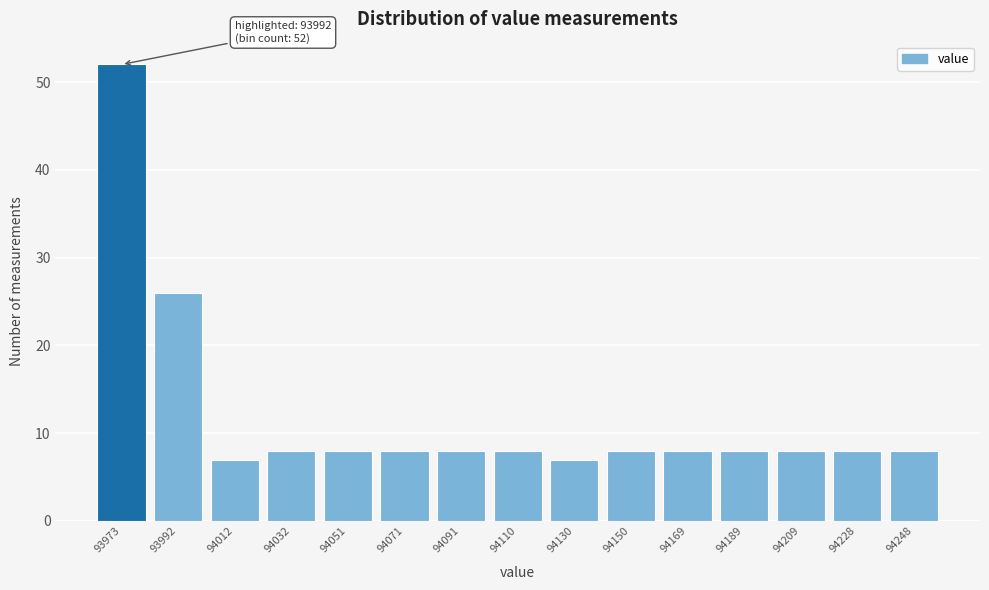

Reading left to right, transcribe all the data shown in this chart.

52	26	7	8	8	8	8	8	7	8	8	8	8	8	8